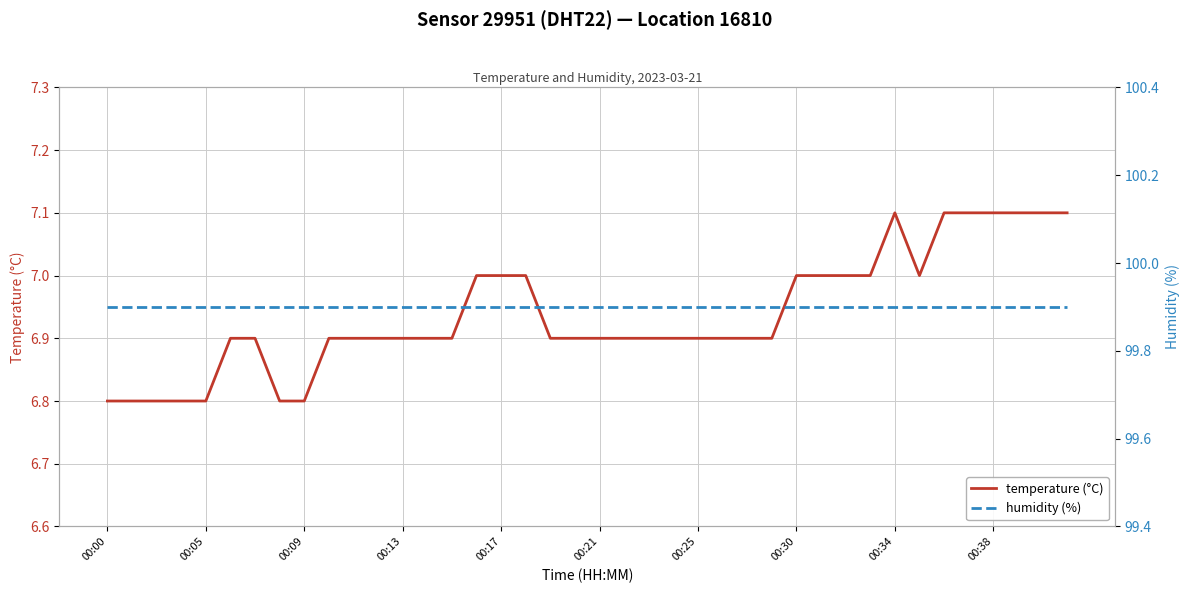

True or false: humidity (%) has more than 2 interior local peaks.

False